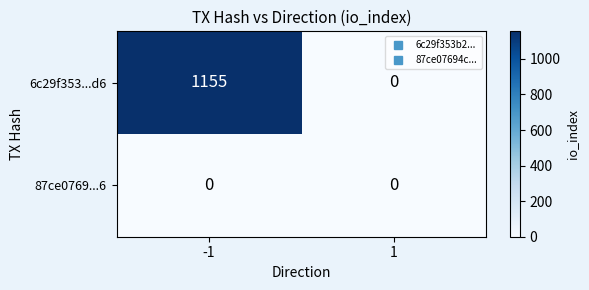

Rank the series by their average value, from lowest to highest.

87ce0769...6, 6c29f353...d6